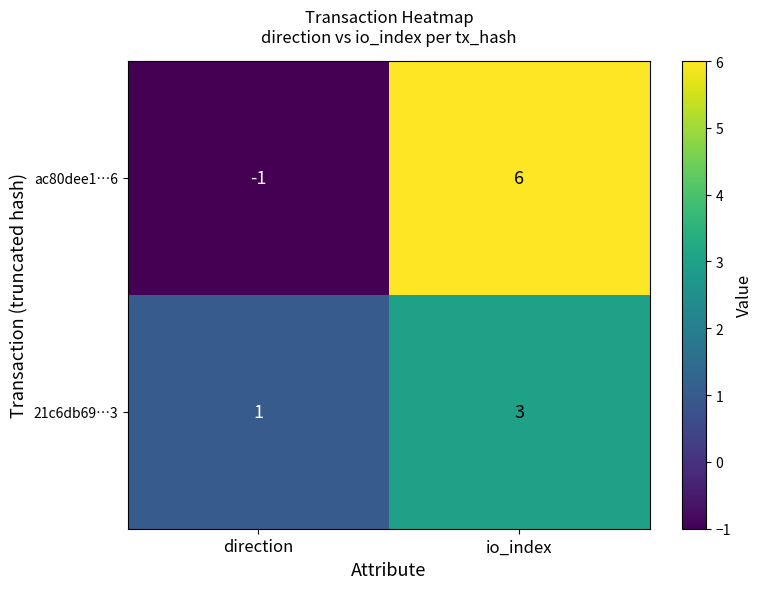

Rank the series by their average value, from highest to lowest.

ac80dee1…6, 21c6db69…3